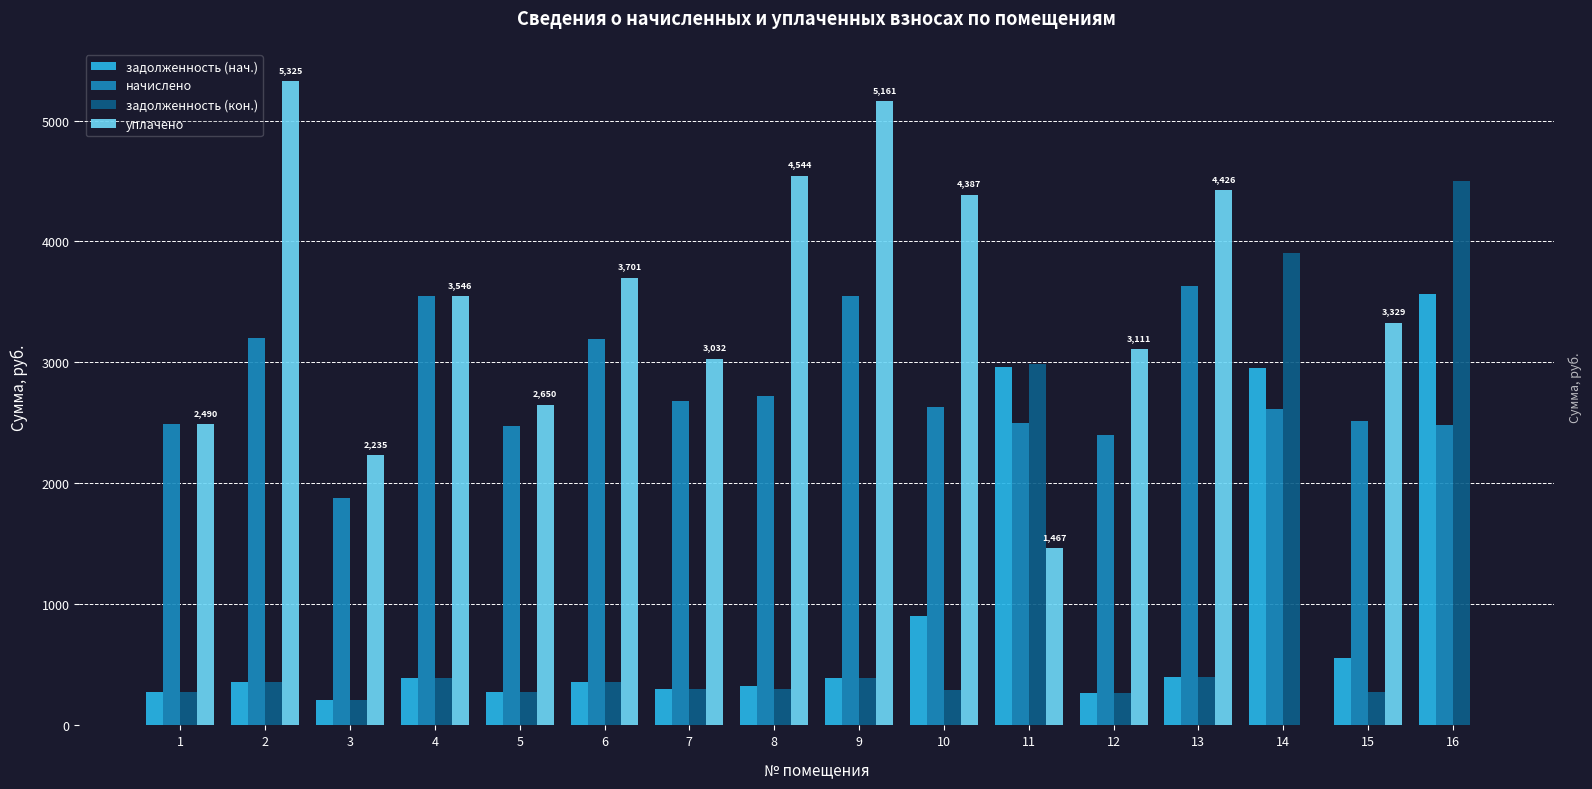

How many categories are shown in the chart?

16